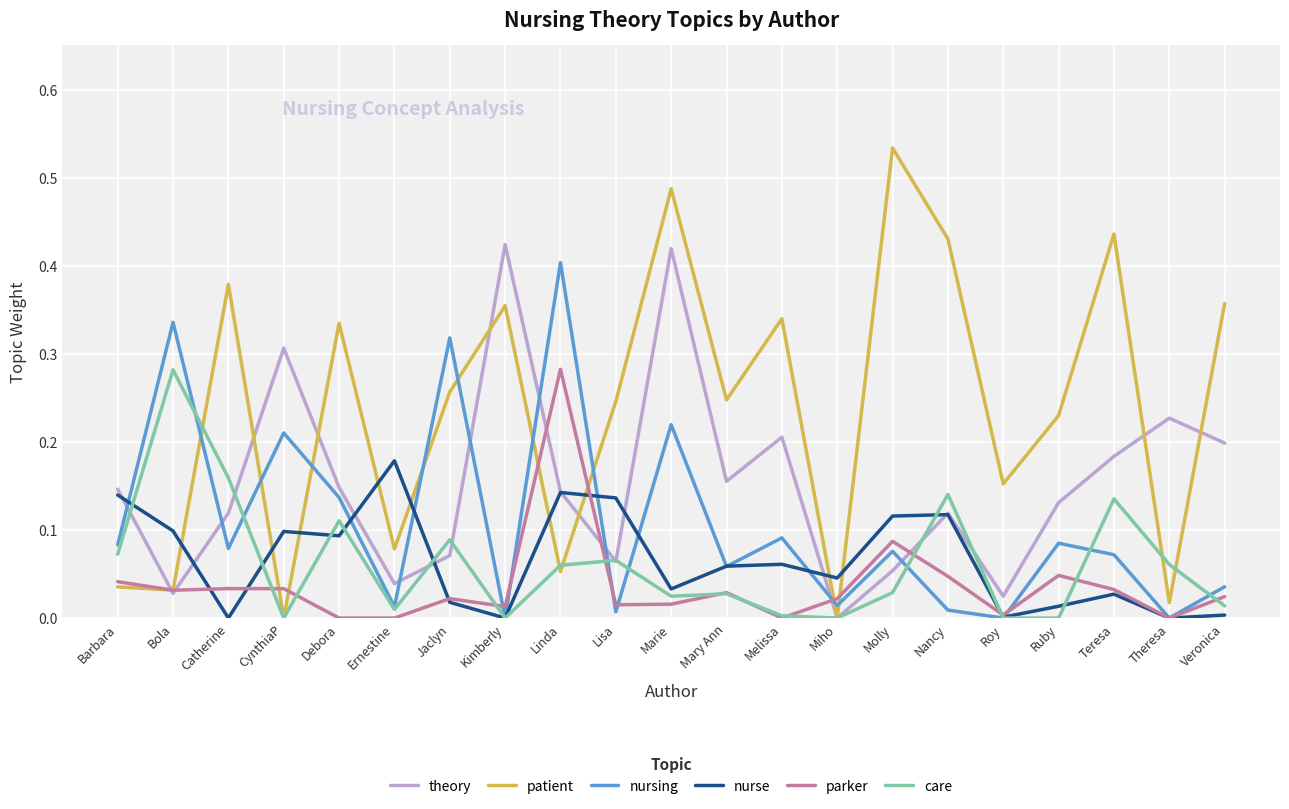

The care series shows 0.1 at Nancy. True or false?

True